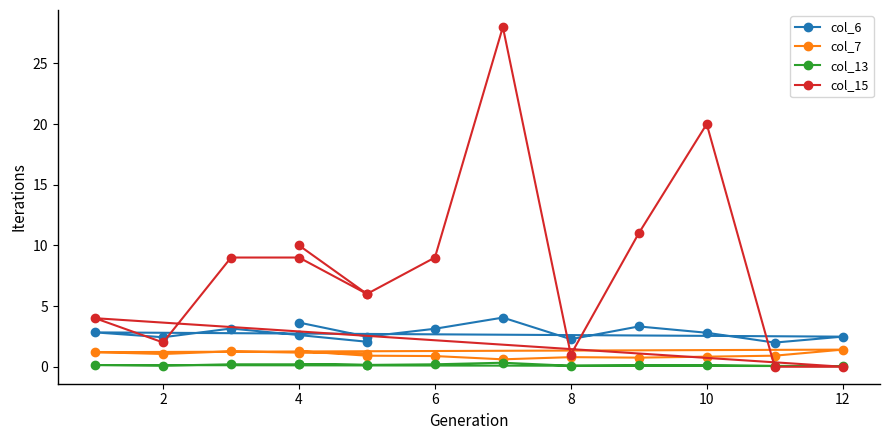

Count the number of data series in this chart.

4